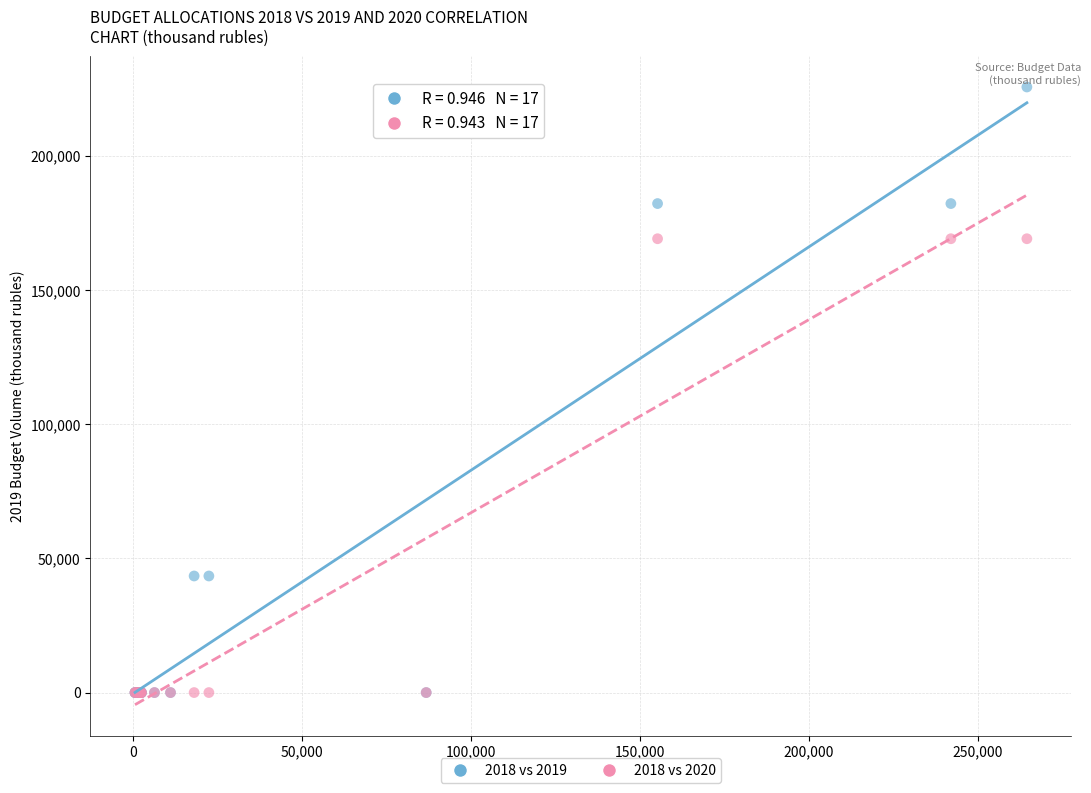

Which series reaches the maximum Y coordinate?

2018 vs 2019